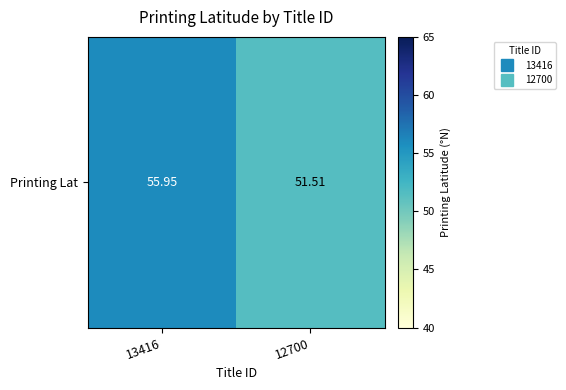

How many data points are less than 55?

1